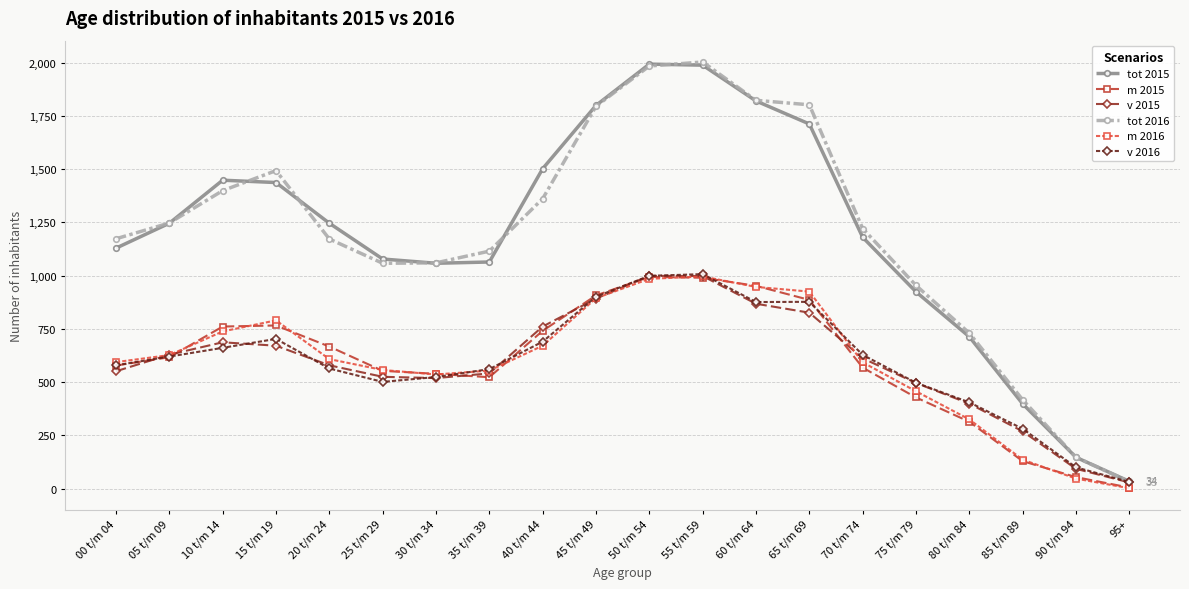

True or false: m 2016 has more than 1 points higher than both neighbors.

True